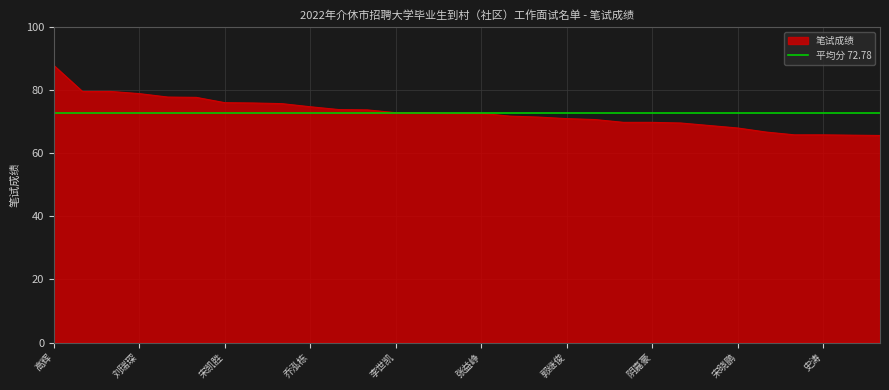

What is the value of the 11th point from the left?

73.9